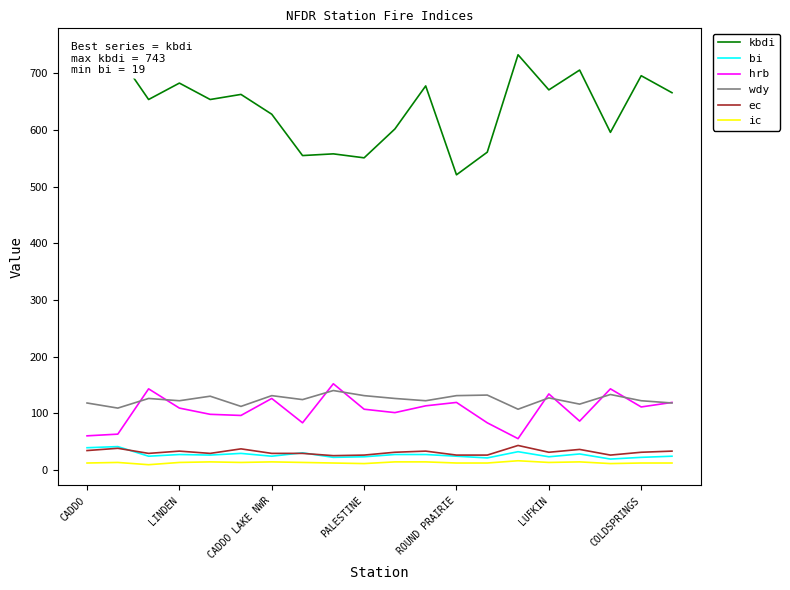

Reading left to right, extract all data points from this chart.

kbdi: 743	733	654	683	654	663	628	555	558	551	602	678	521	561	733	671	706	596	696	666
bi: 39	41	24	27	26	29	24	30	22	23	27	27	24	21	32	23	28	19	22	24
hrb: 60	63	143	109	98	96	126	83	152	107	101	113	119	83	55	134	86	143	111	119
wdy: 118	109	126	122	130	112	131	124	140	131	126	122	131	132	107	127	116	133	122	118
ec: 34	38	29	33	29	37	29	29	25	26	31	33	26	26	43	31	36	26	31	33
ic: 12	13	9	13	14	13	14	13	12	11	14	14	12	12	16	13	14	11	12	12